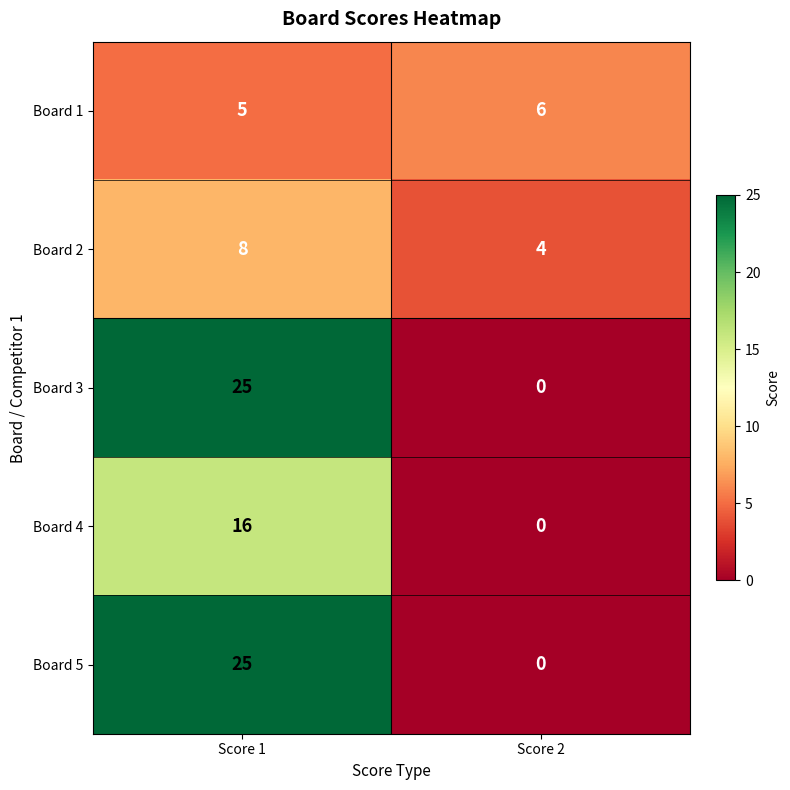

What is the spread (max minus min) of values at Score 1?

20